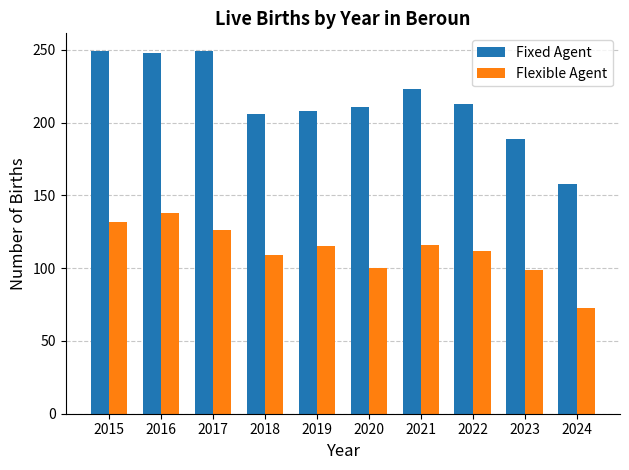

Which series changed the most between 2015 and 2022?

Fixed Agent